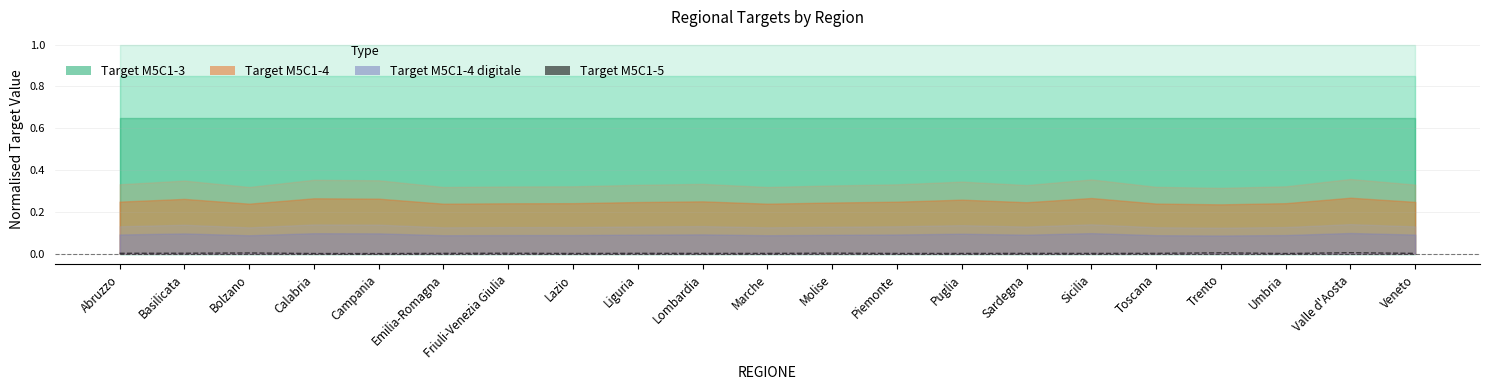

Which has a higher value, Sardegna or Basilicata?

Basilicata